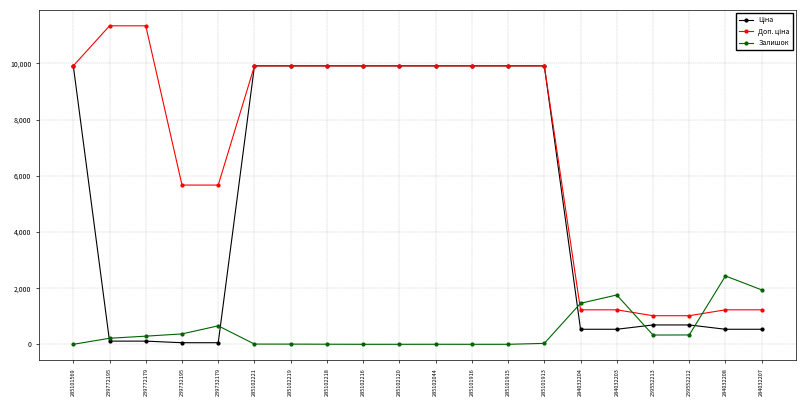

True or false: Залишок has more than 2 points higher than both neighbors.

True